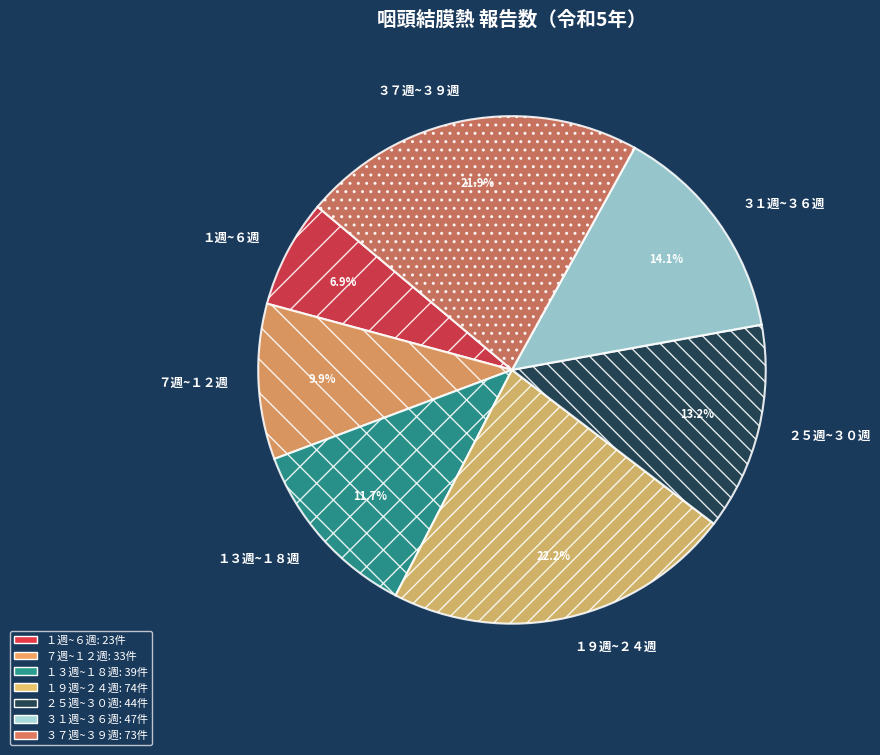

Combined, do １３週~１８週 and ２５週~３０週 account for over 50%?

No